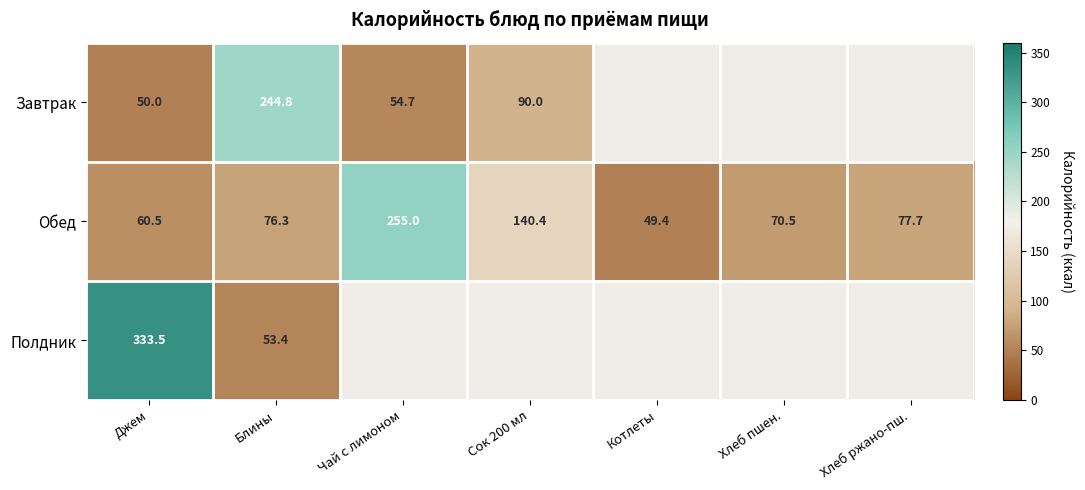

List the labels in order of Обед value, largest first.

Чай с лимоном, Сок 200 мл, Хлеб ржано-пш., Блины, Хлеб пшен., Джем, Котлеты